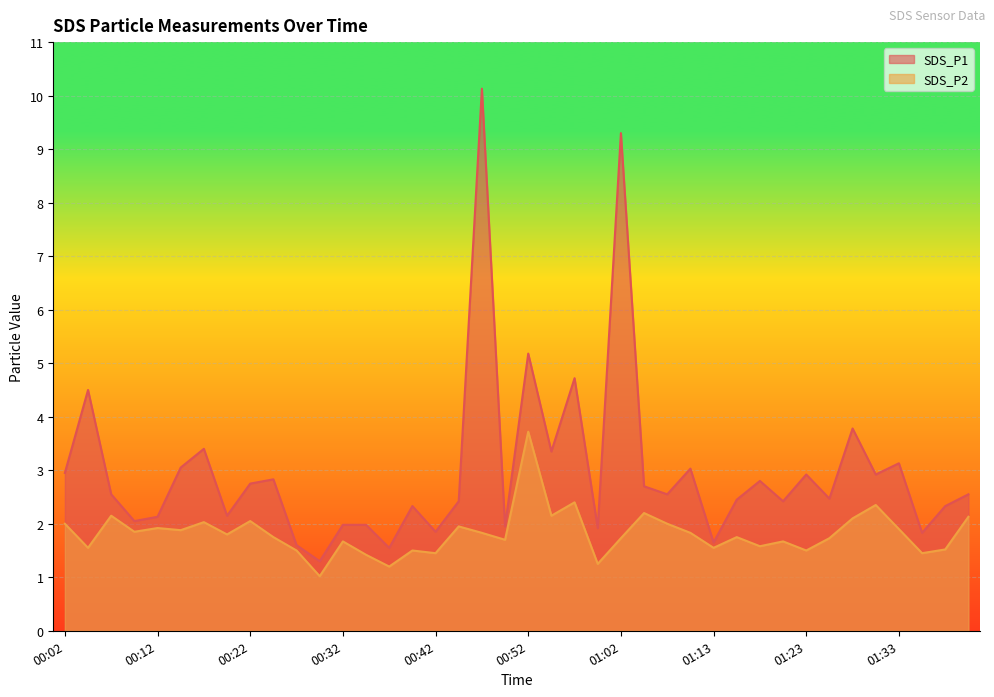

Which label corresponds to the largest value in the chart?

00:47